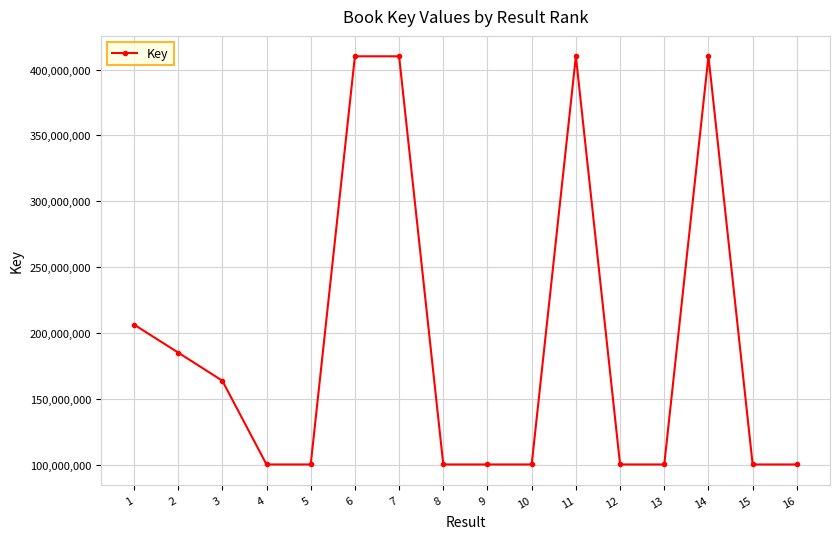

What is the smallest value displayed?

100425664